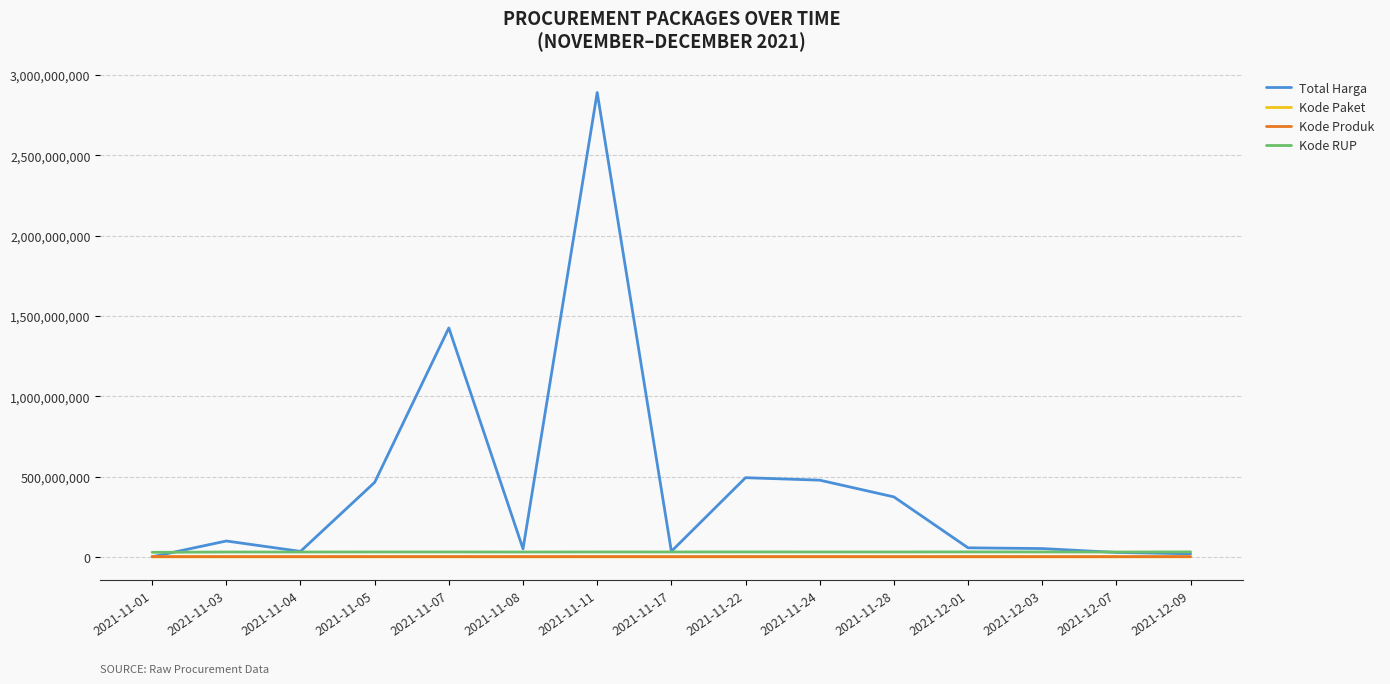

What is the difference between the maximum and minimum values in the Kode RUP series?

2681555